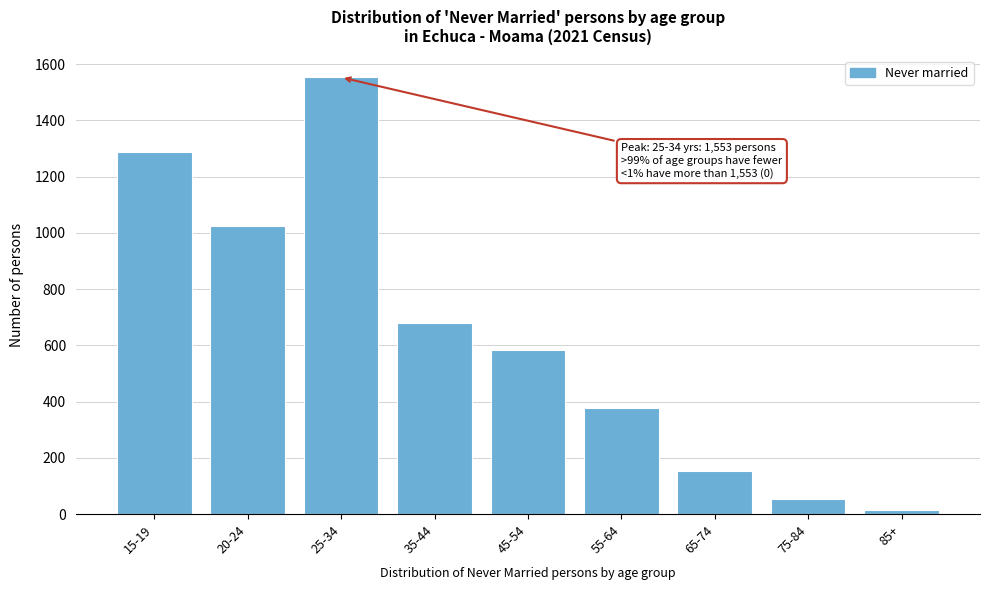

Reading right to left, transcribe all the data shown in this chart.

85+=14	75-84=53	65-74=153	55-64=379	45-54=582	35-44=680	25-34=1553	20-24=1025	15-19=1288